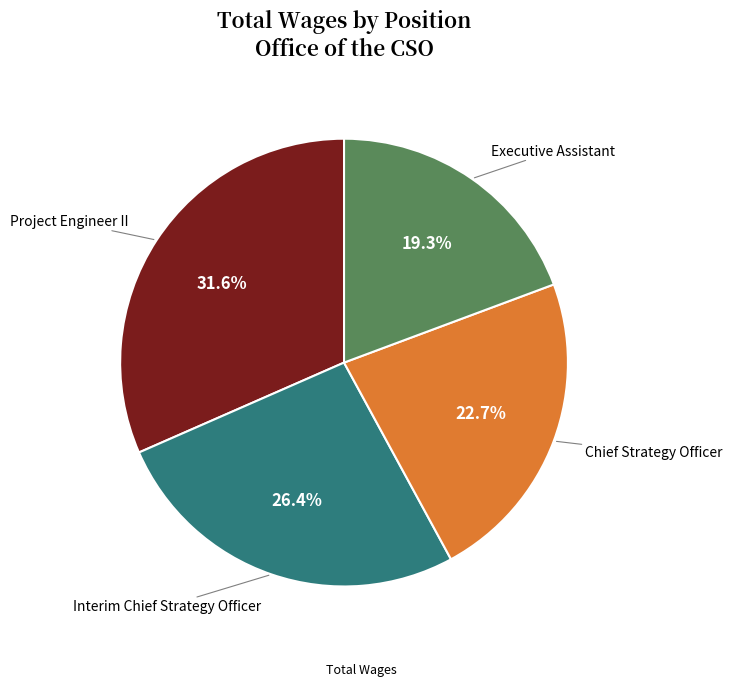

Is there any slice that represents more than half of the pie?

No